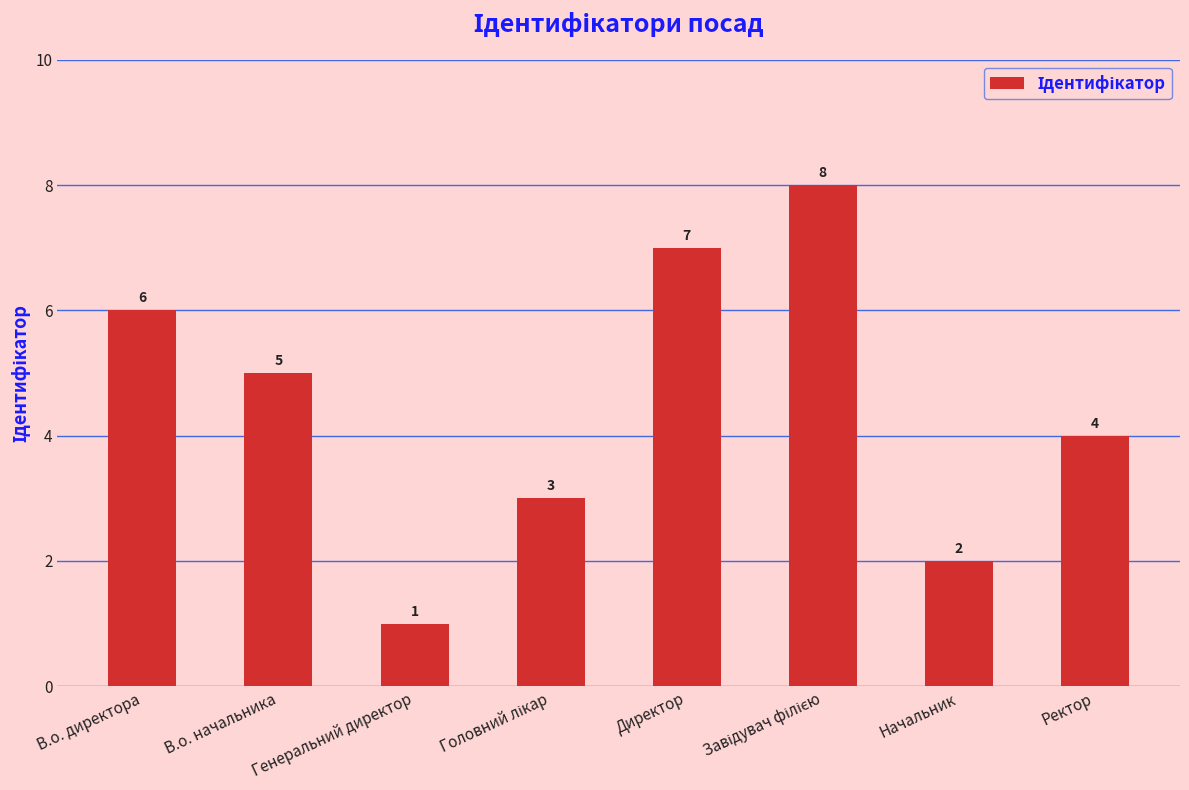

What is the sum of all values?

36